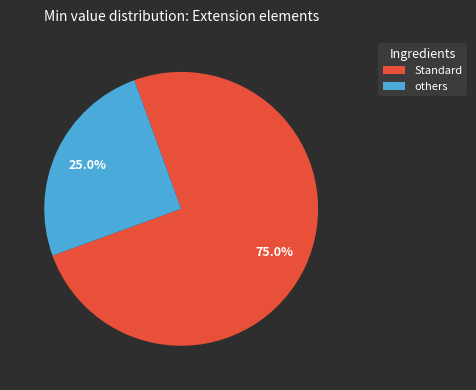

Approximately how many times larger is the value at Standard compared to others?

3.0